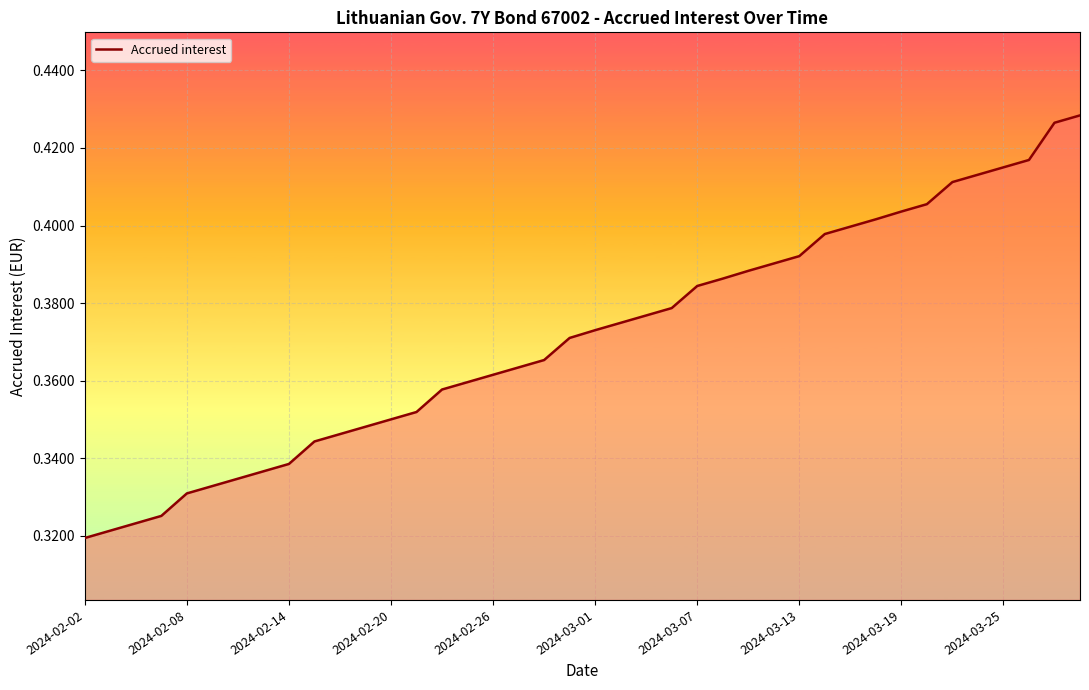

The value at 2024-03-01 is 0.2. True or false?

False